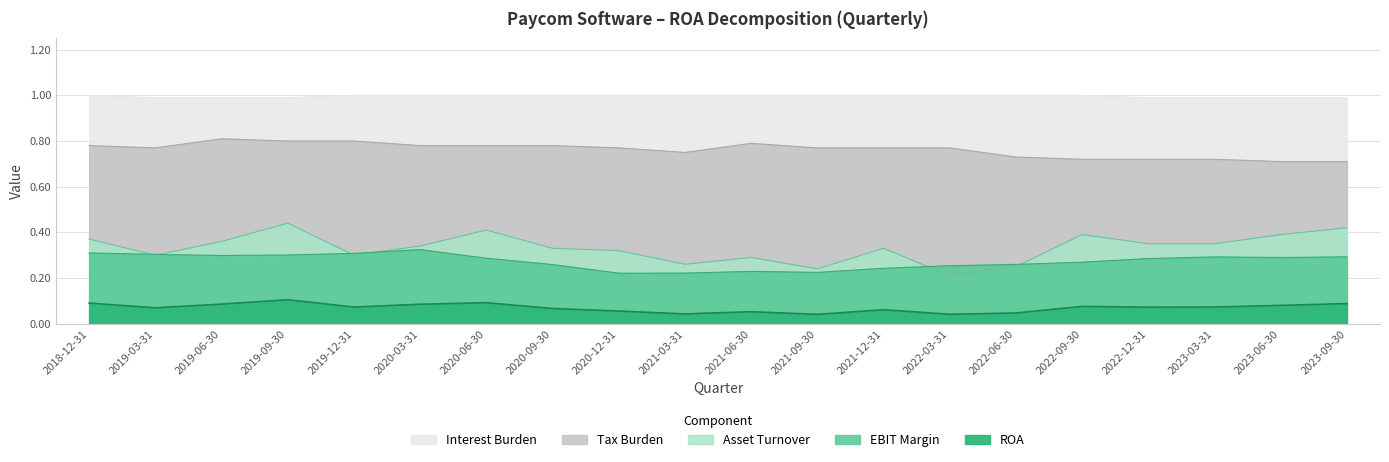

Which series has the largest total across all categories?

Interest Burden